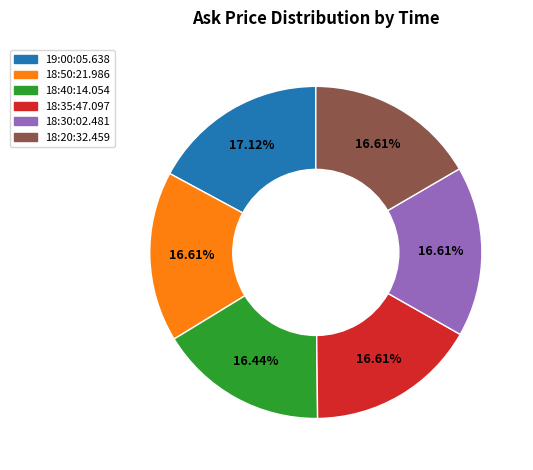

Is there a majority slice in this chart?

No